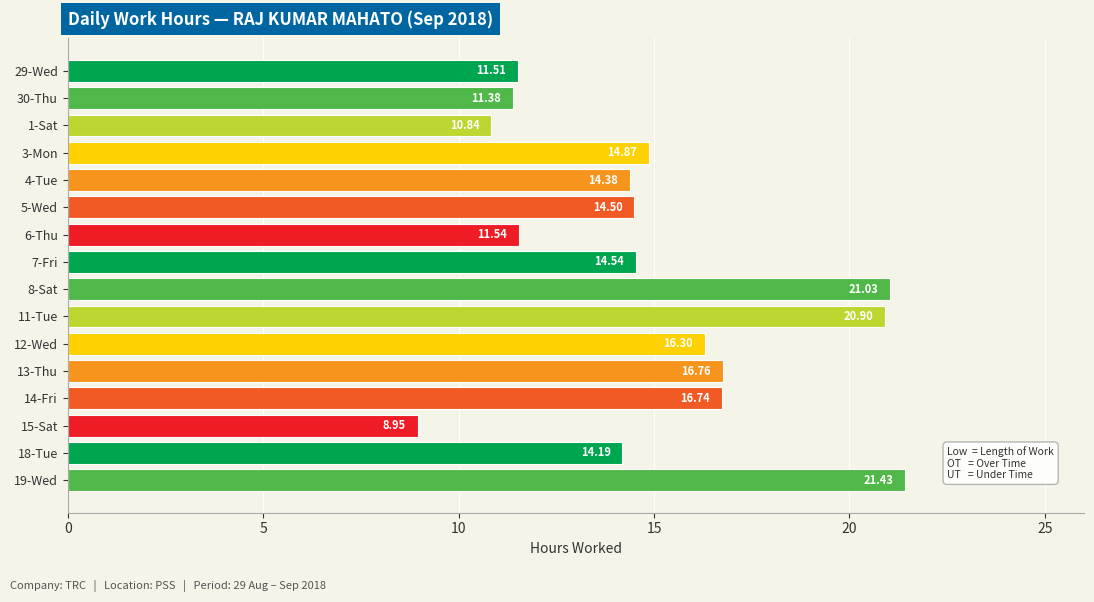

What is the difference between the second highest and minimum values?

12.1